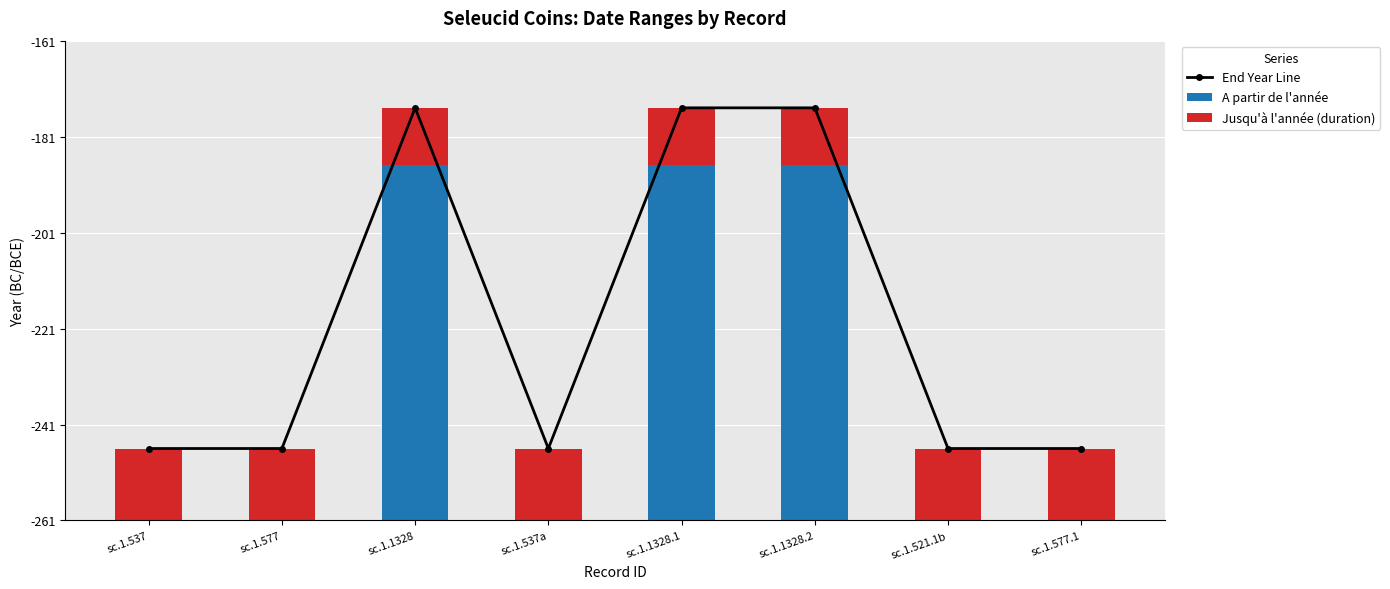

What is the value of the End Year Line bar at the 6th from the left?

86